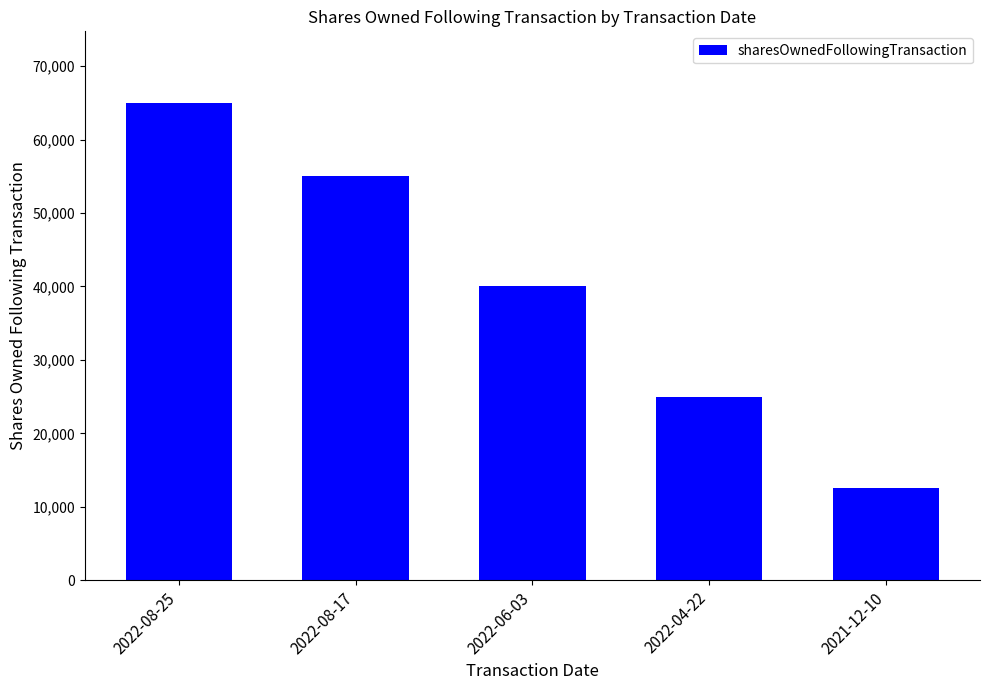

How many series are shown in this chart?

1